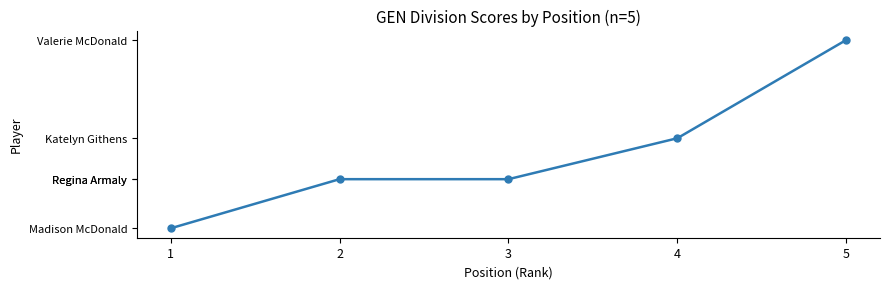

The value at 5 is 78. True or false?

True